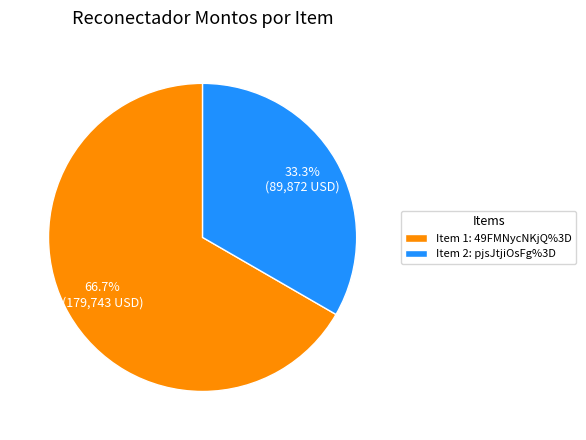

Rank the categories by value from lowest to highest.

Item 2: pjsJtjiOsFg%3D, Item 1: 49FMNycNKjQ%3D